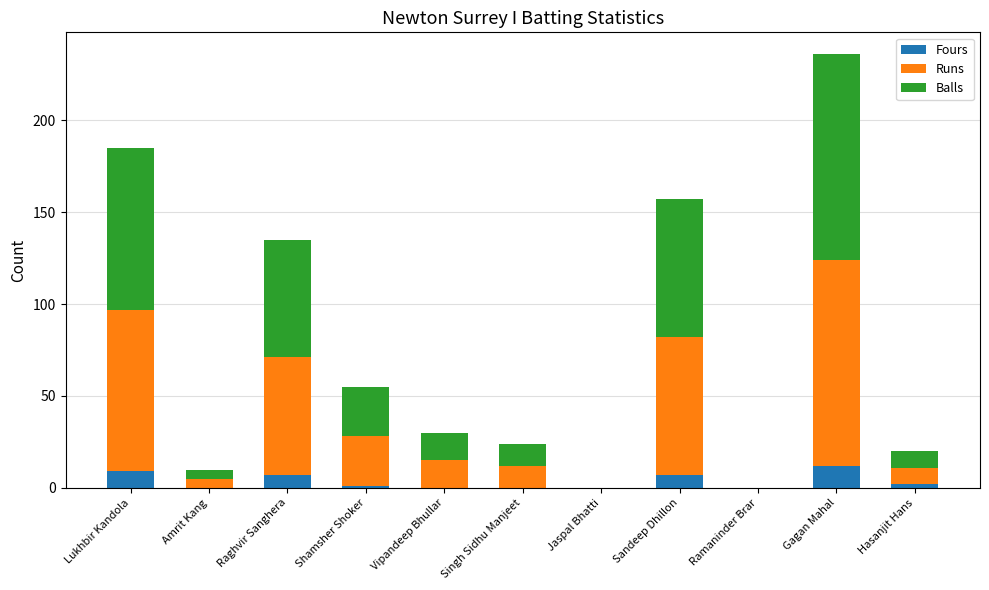

Is it true that Fours equals 21 at Gagan Mahal?

False